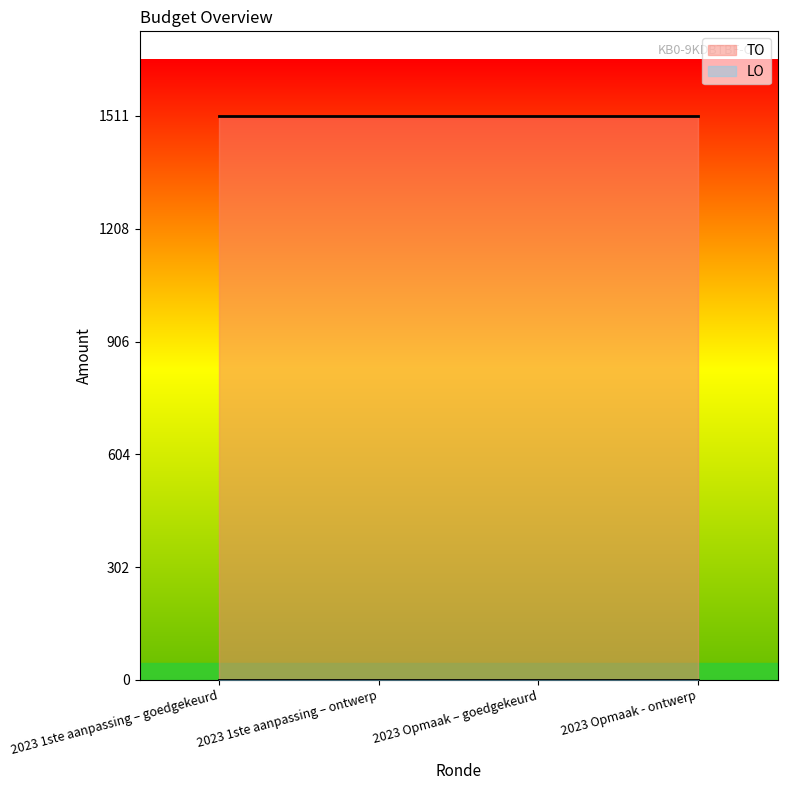

Is the value of LO at 2023 Opmaak - ontwerp greater than the value of TO at 2023 Opmaak – goedgekeurd?

No